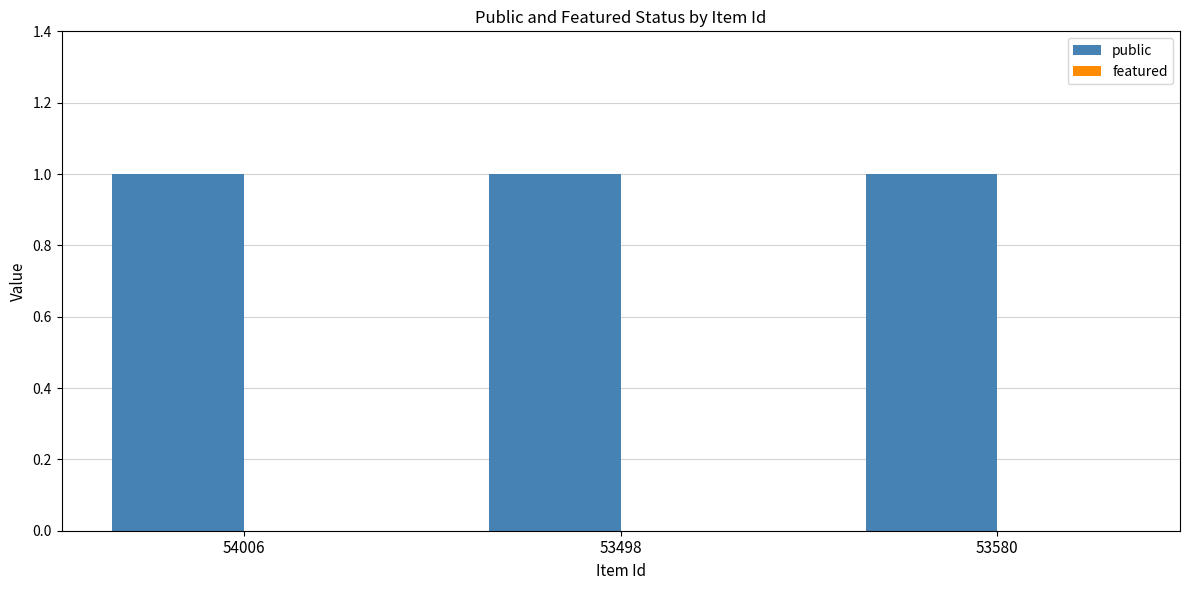

Between 53498 and 53580, which series saw the biggest shift?

public